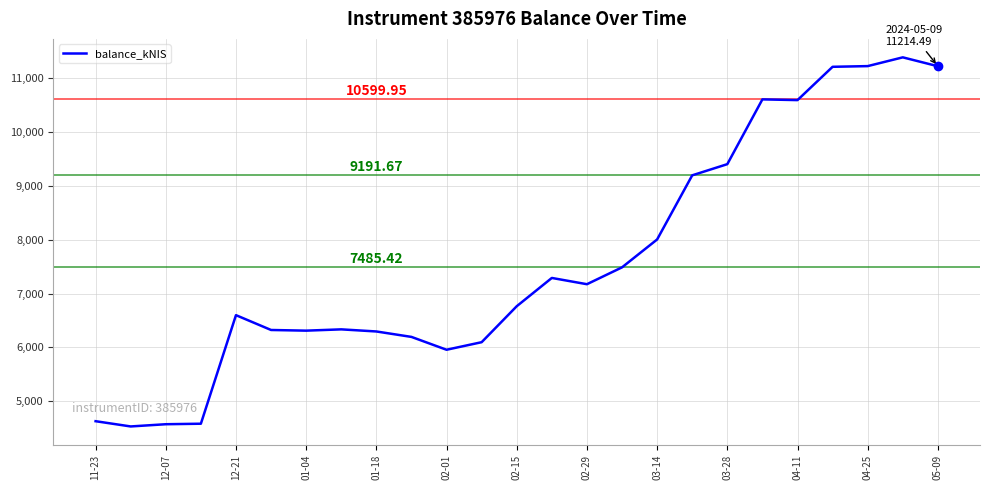

What is the label of the 1st point from the left?

11-23